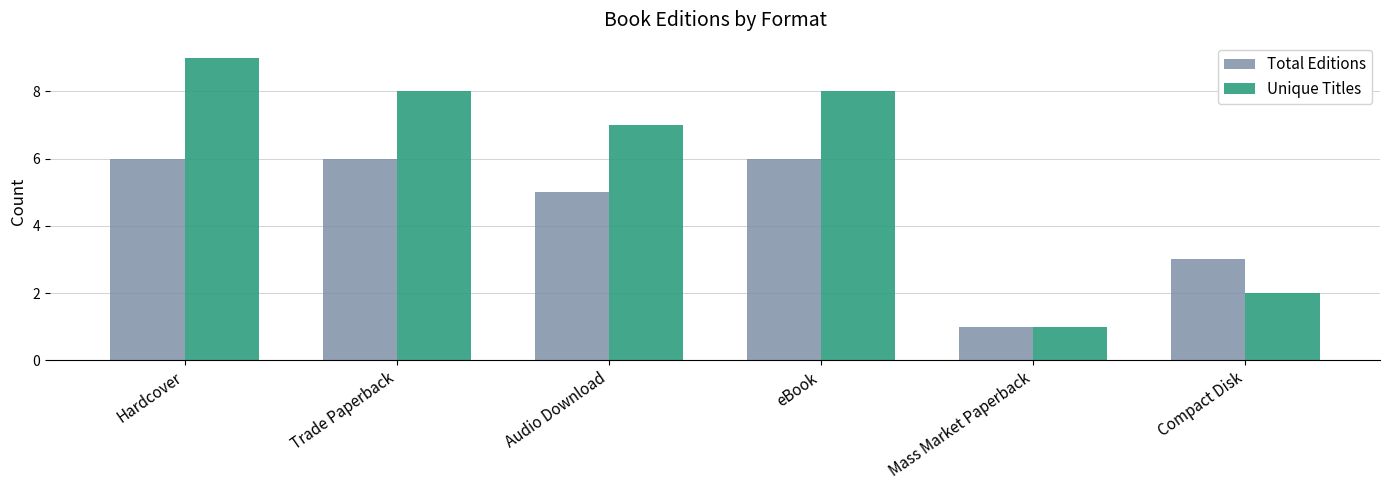

The value of Unique Titles at Mass Market Paperback is 1. True or false?

True